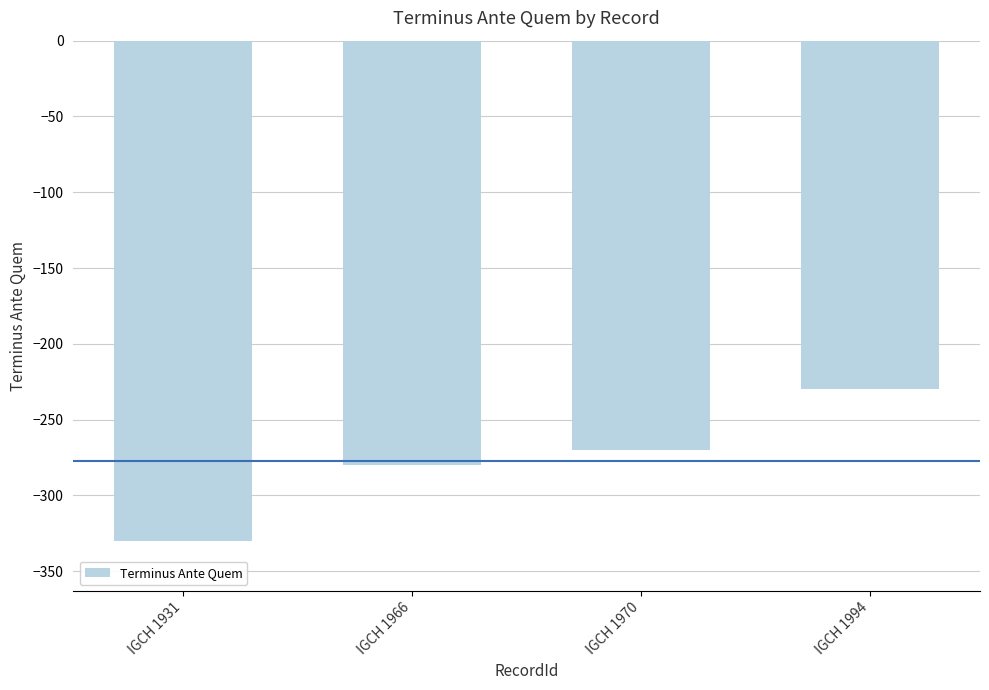

Reading right to left, list all the values displayed in this chart.

IGCH 1994=-230	IGCH 1970=-270	IGCH 1966=-280	IGCH 1931=-330